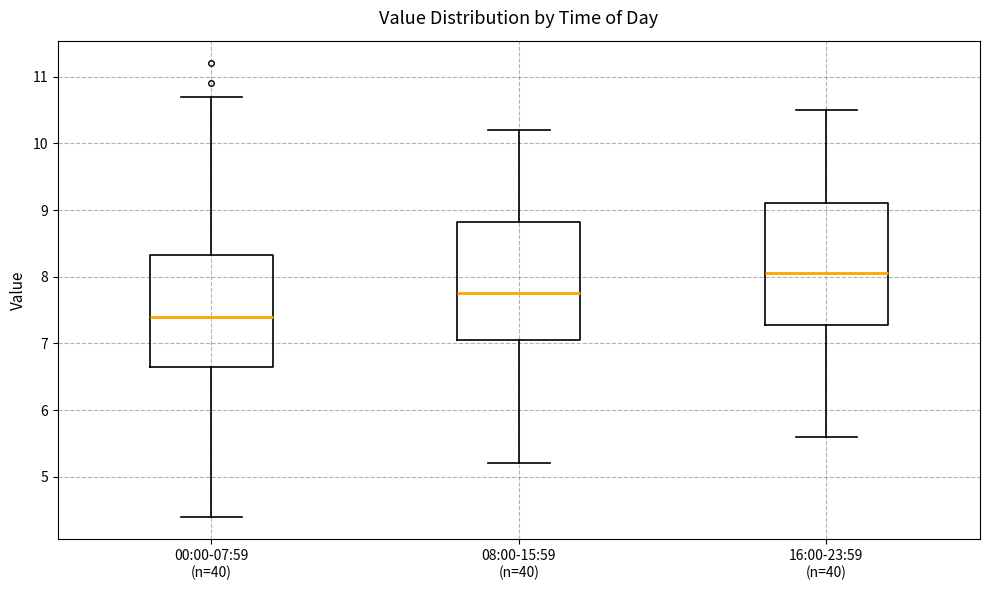

Reading left to right, read every box against the y-axis: the position of its median line, the range the box covers, and the ends of its whiskers. The values are not printed on the chart, so give them approximately, as read against the axis.

00:00-07:59 (n=40): median 7.4, box 6.7 to 8.3, whiskers 4.4 to 10.7
08:00-15:59 (n=40): median 7.8, box 7.1 to 8.8, whiskers 5.2 to 10.2
16:00-23:59 (n=40): median 8.1, box 7.3 to 9.1, whiskers 5.6 to 10.5